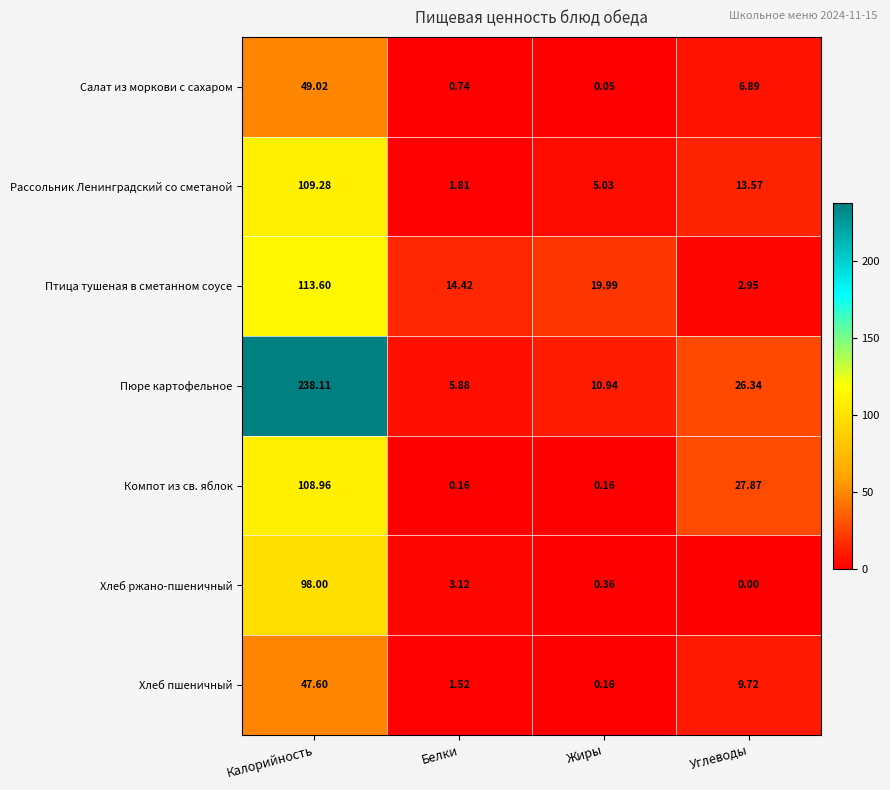

At which category is the sum across all series the highest?

Калорийность